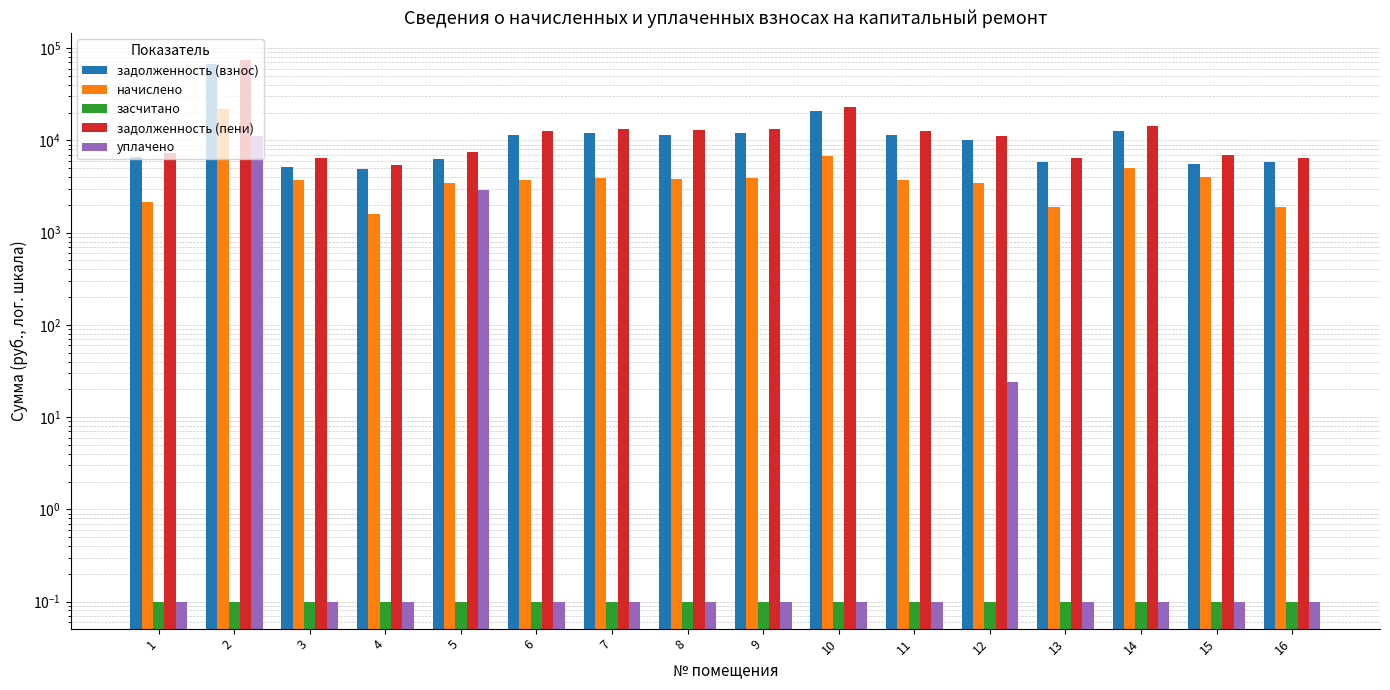

Which series has the widest spread of values?

задолженность (пени)